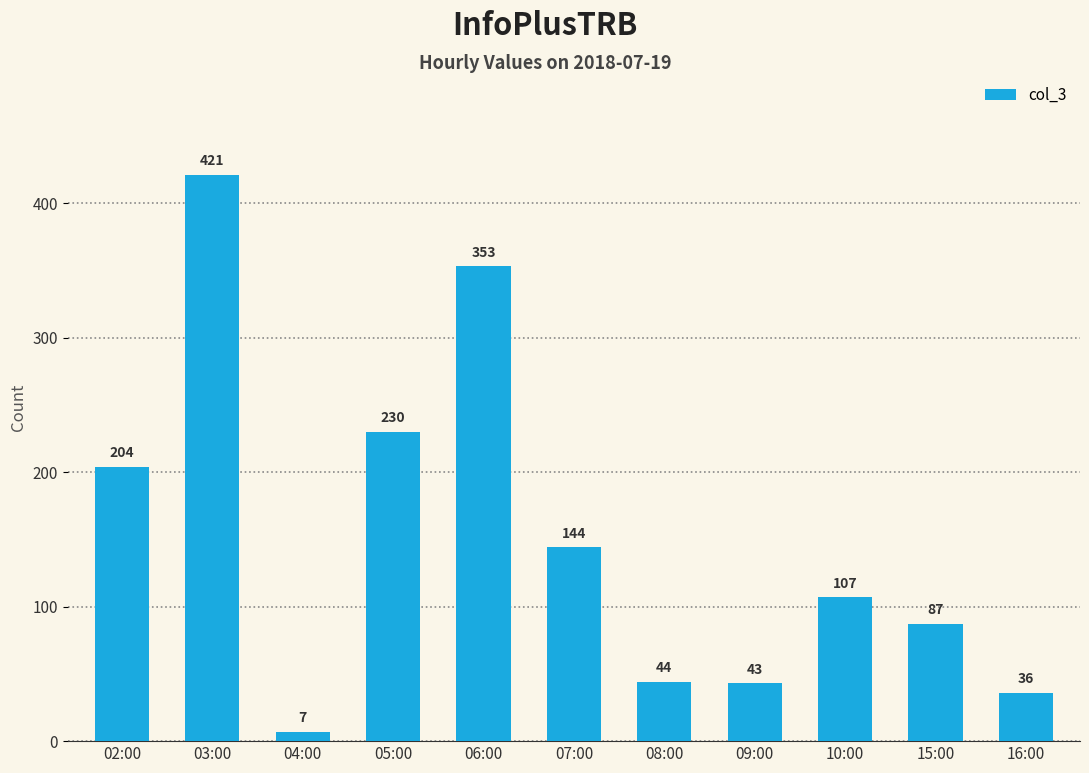

At which category does the chart reach its minimum across all series?

04:00